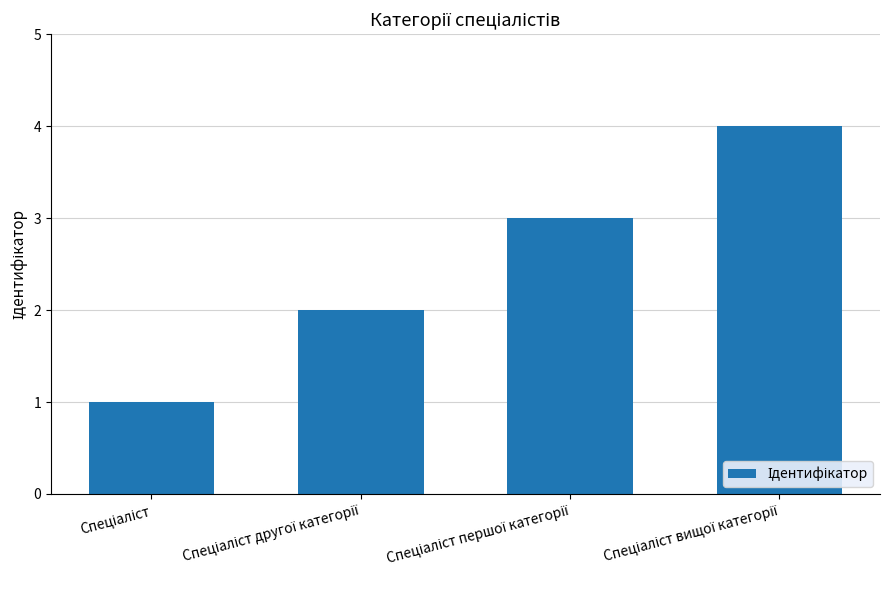

What is the difference between the second highest and minimum values?

2